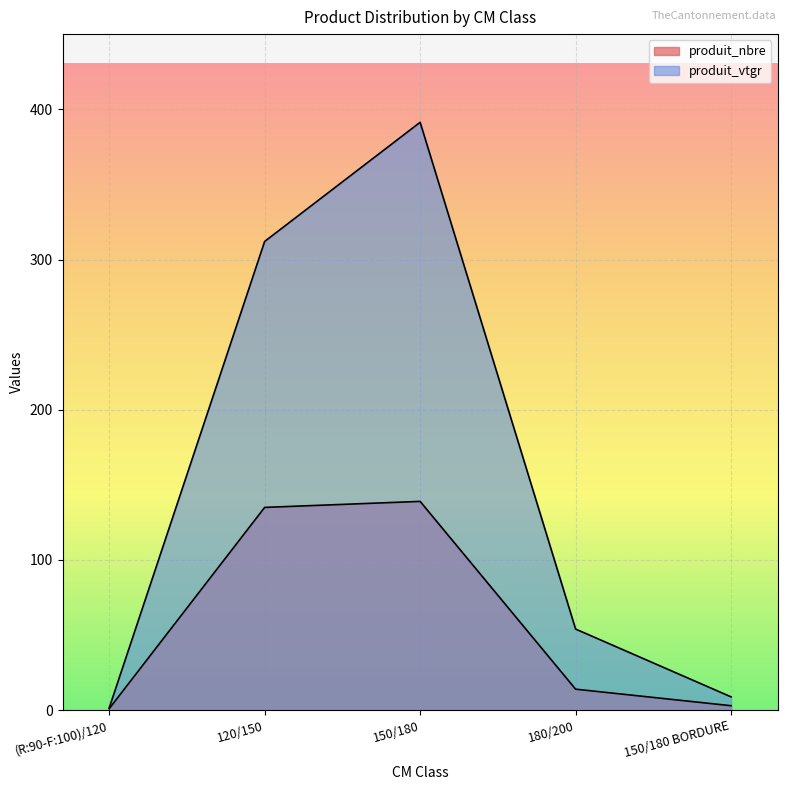

Is it true that produit_nbre equals 228.0 at 120/150?

False